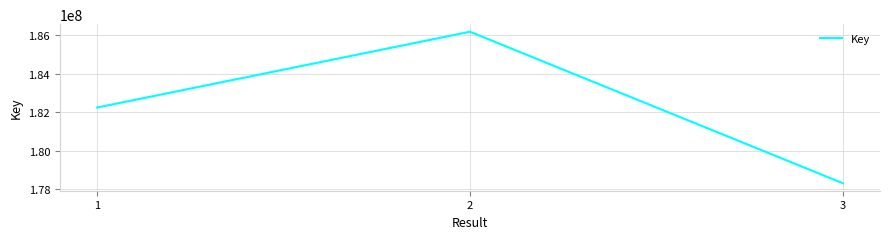

How many distinct data groups are displayed?

1